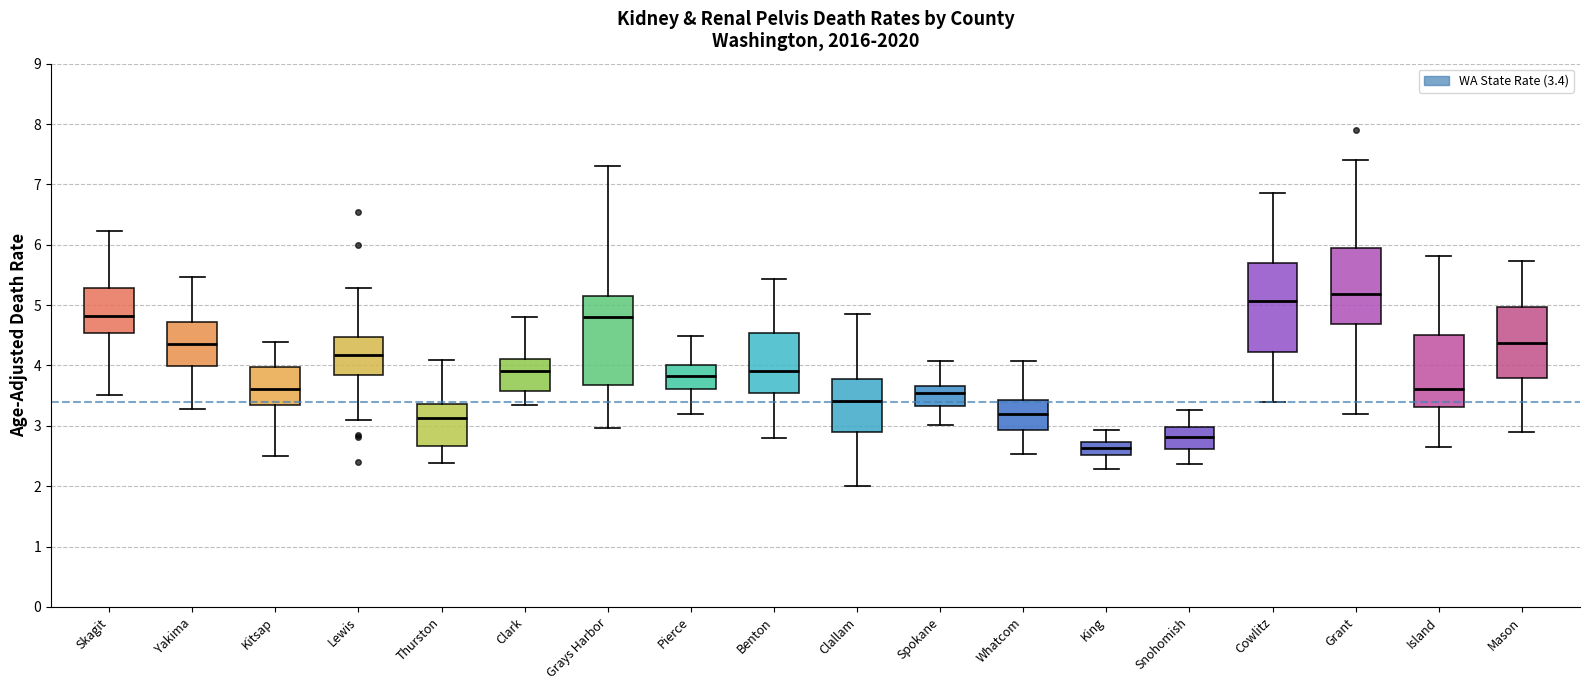

Where is the lower edge of the box for Grant on the y-axis? The values are not printed on the chart, so give them approximately, as read against the axis.

4.7